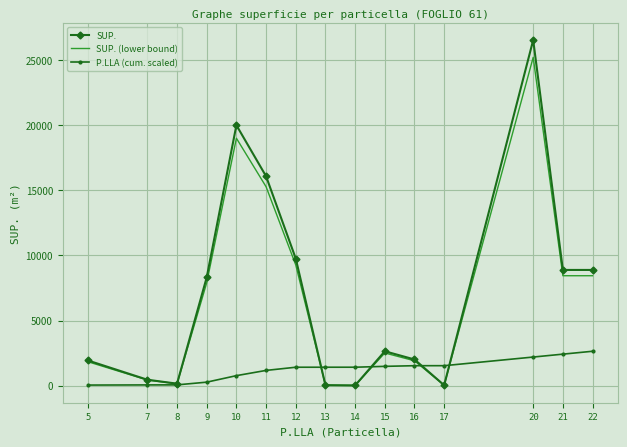

Which series has the largest range (max minus min)?

SUP.